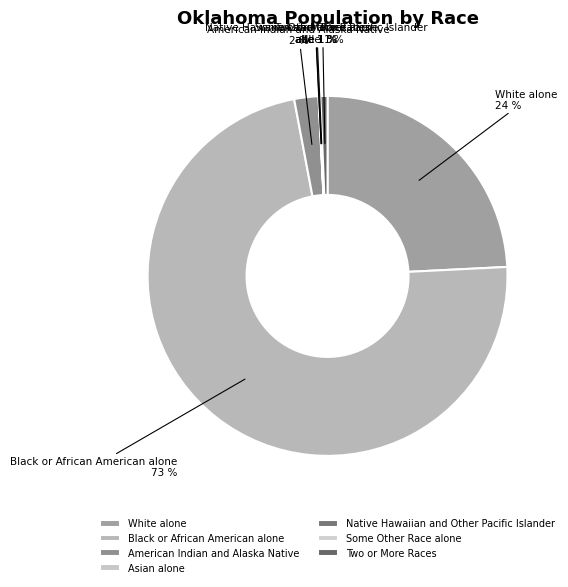

Is it true that Some Other Race alone is 0% of the pie?

True